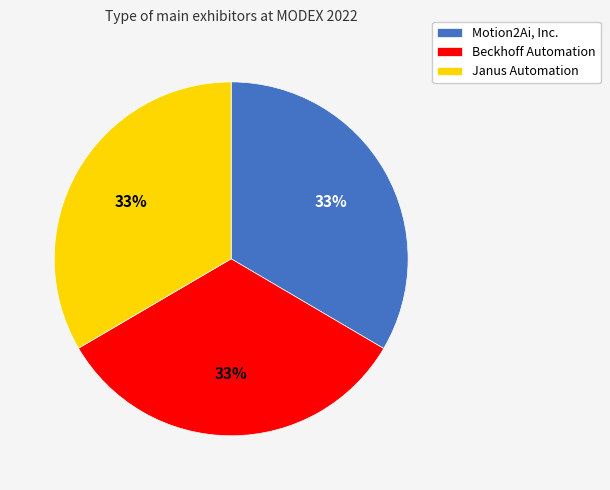

Combined, do Beckhoff Automation and Motion2Ai, Inc. account for over 50%?

Yes